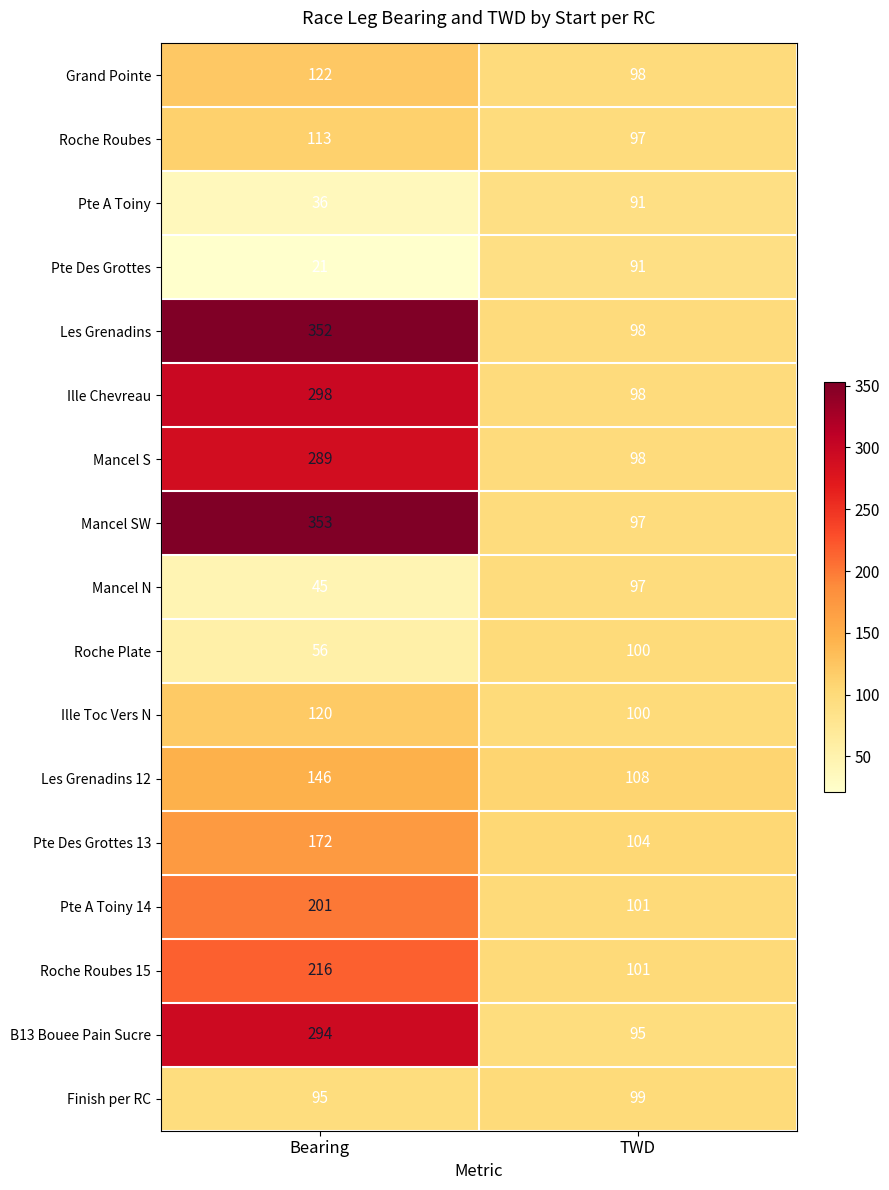

What is the sum of the Pte A Toiny 14 values at Bearing and TWD?

302